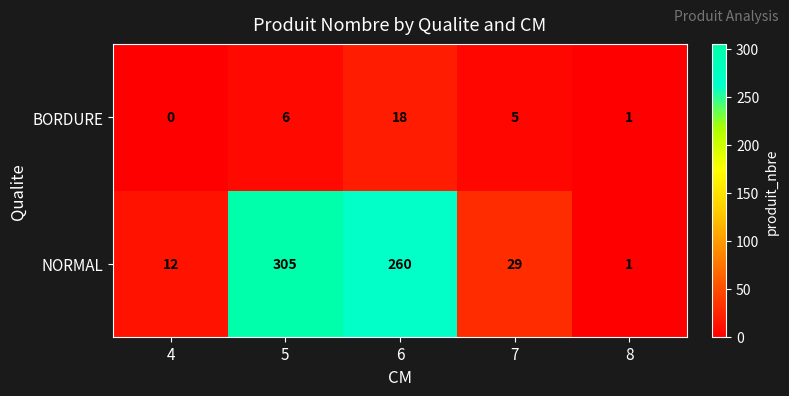

Which series has the largest total across all categories?

NORMAL